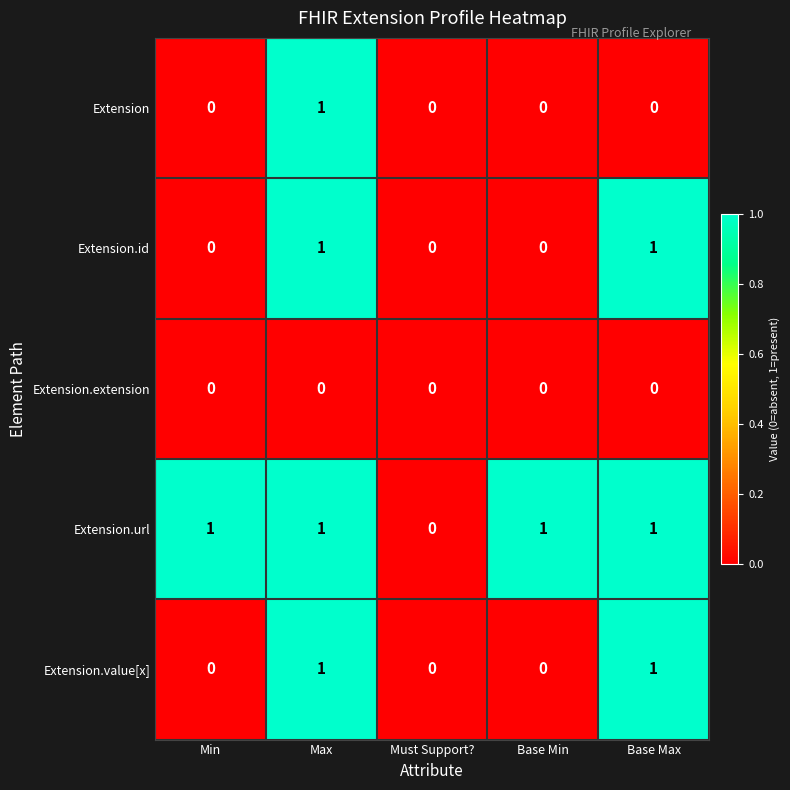

The value of Extension.id at Base Max is 1. True or false?

True